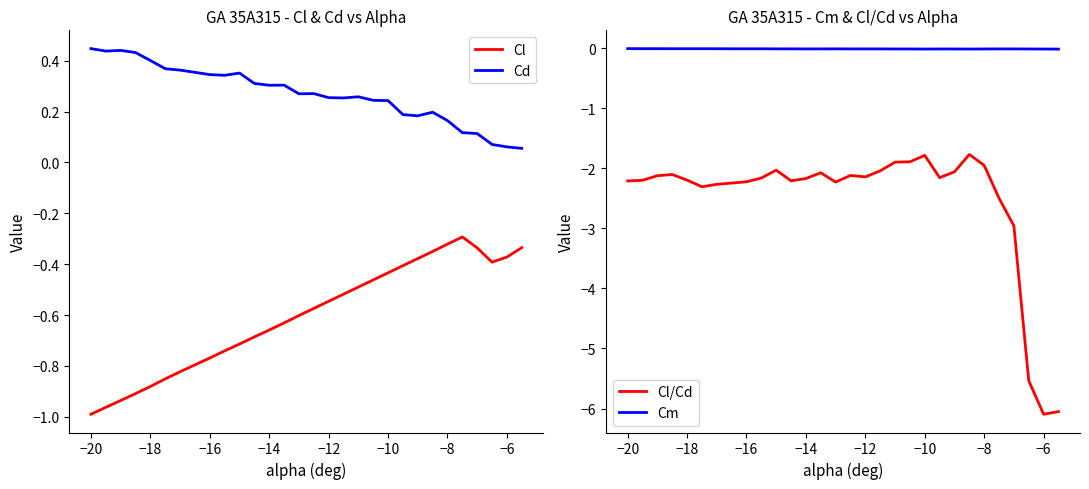

List the series in order of their peak value, highest first.

Cd, Cm, Cl, Cl/Cd